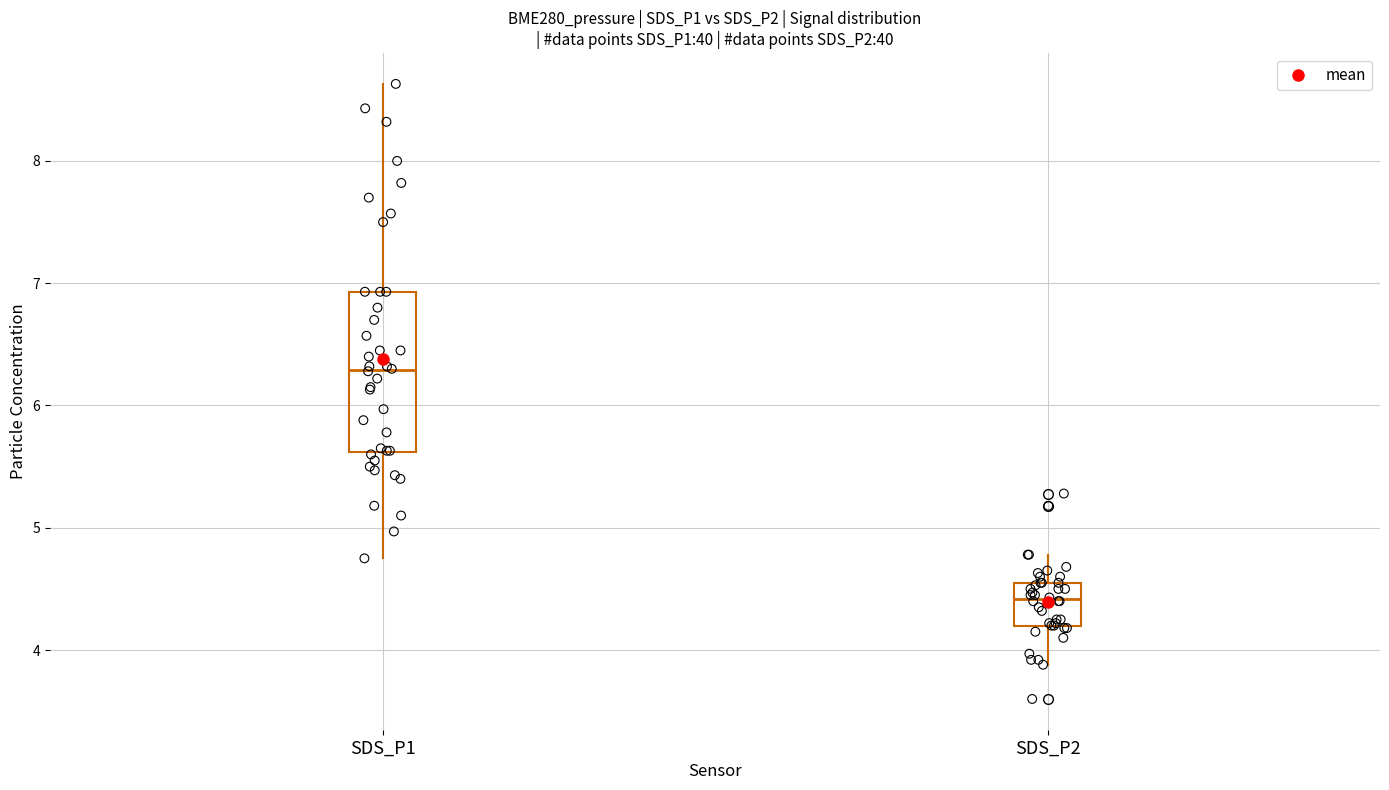

Which box's median line is the lowest?

SDS_P2